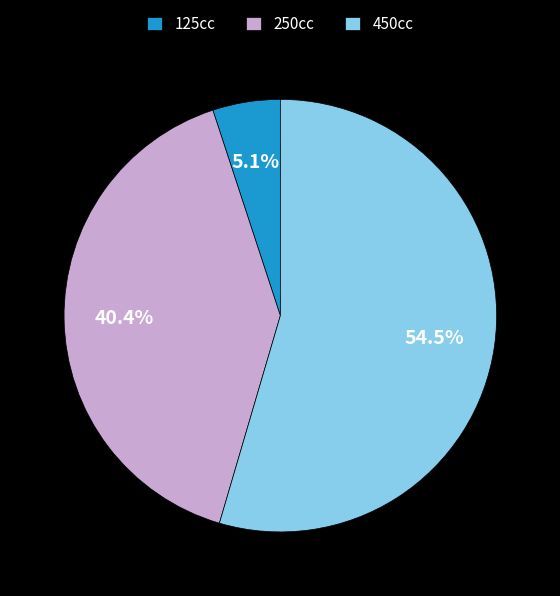

Combined, do 250cc and 125cc account for over 50%?

No